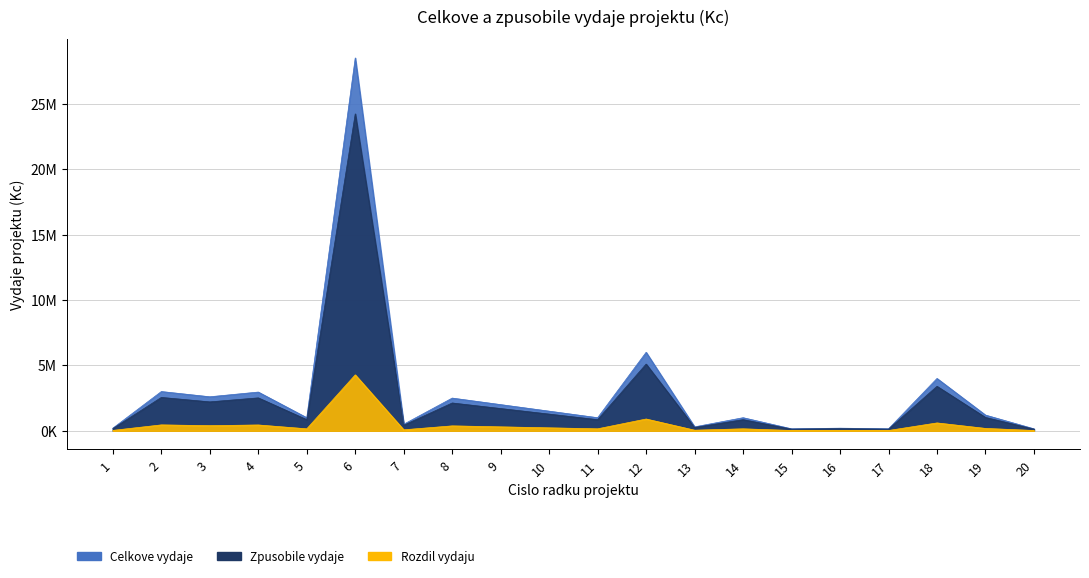

How many data points does each series have?

20